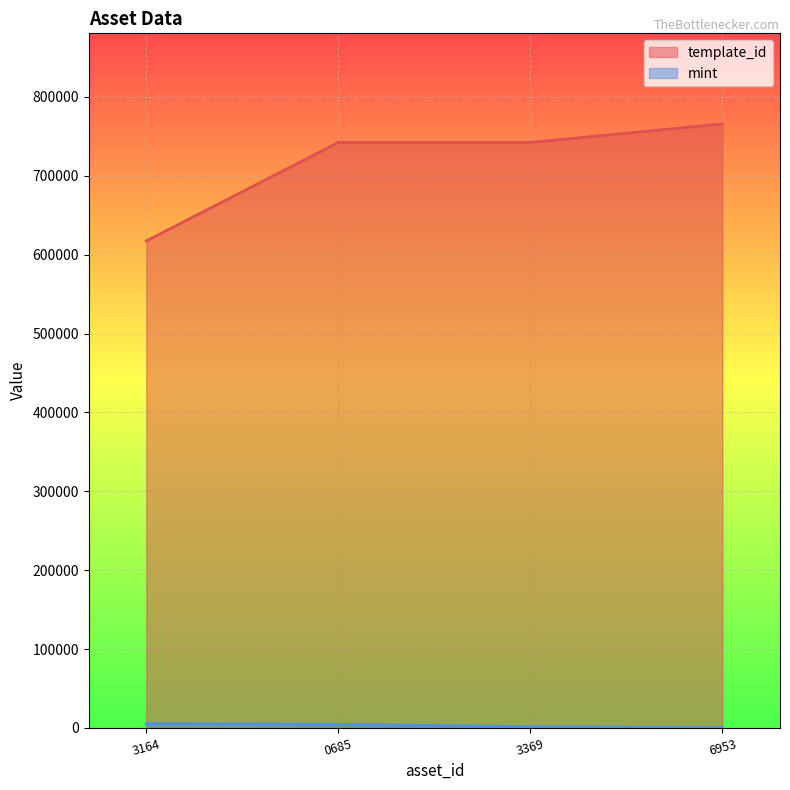

What are all the series names shown in the legend?

template_id, mint